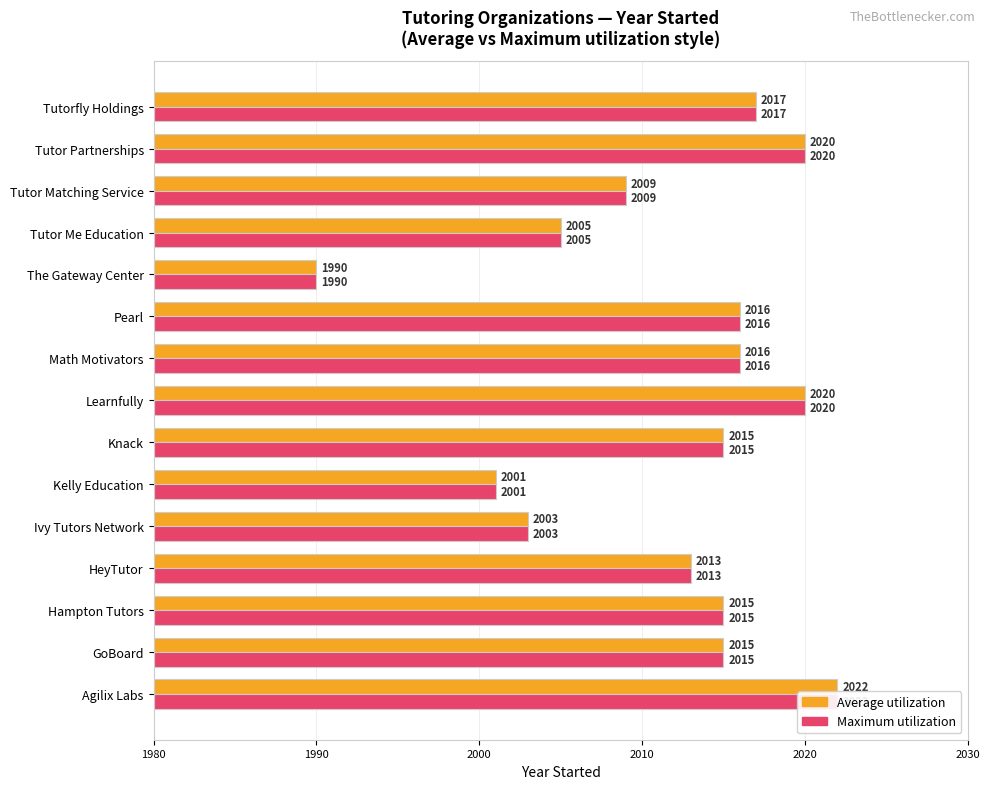

Between Ivy Tutors Network and Tutor Me Education, which series saw the biggest shift?

Average utilization